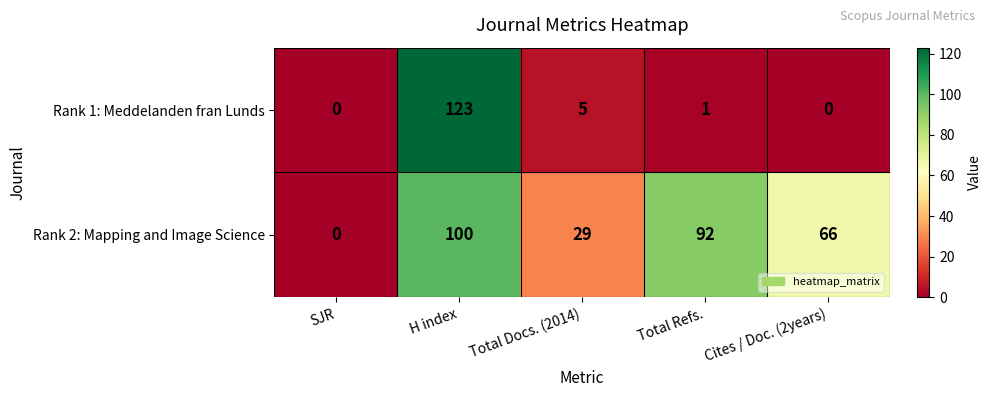

At which category does the chart reach its peak across all series?

H index